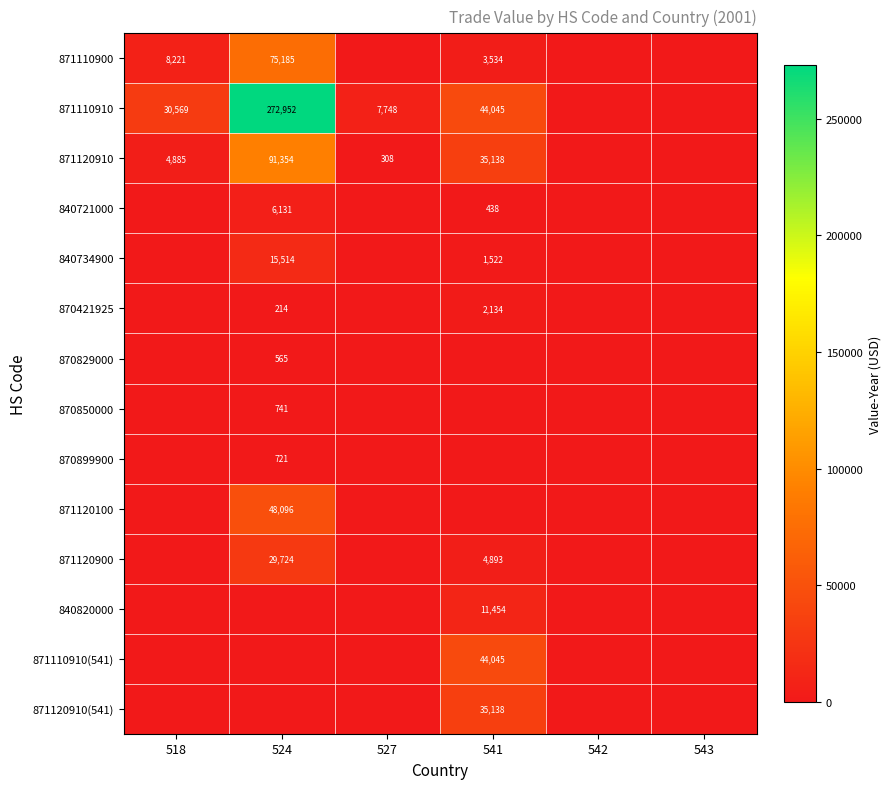

Which series has the largest total across all categories?

871110910